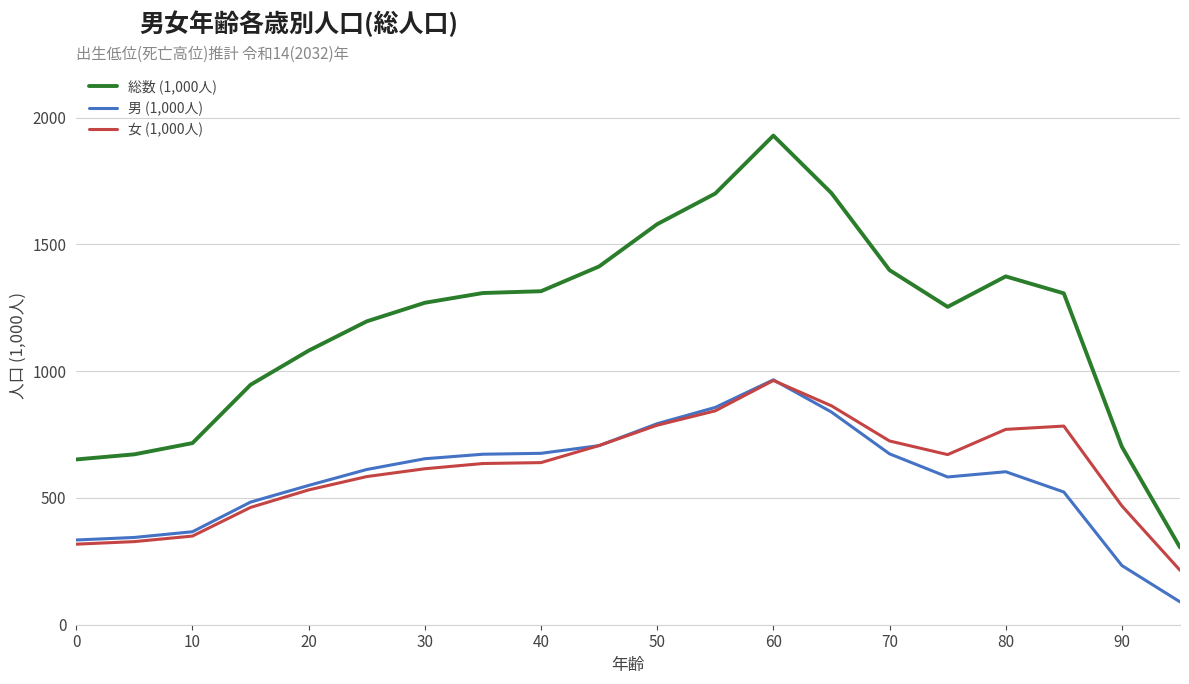

True or false: 女 (1,000人) and 総数 (1,000人) cross at least once.

False